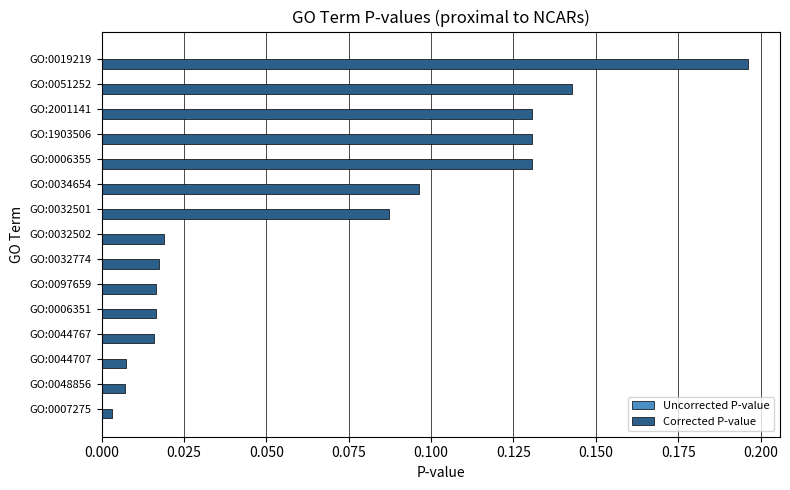

The value of Corrected P-value at GO:2001141 is 0.2. True or false?

False